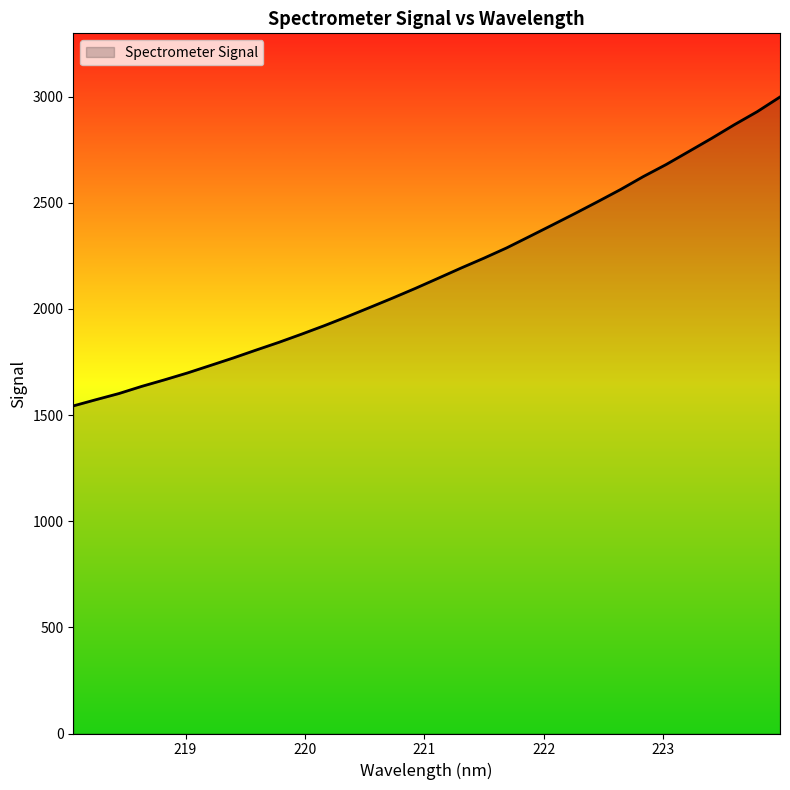

What is the difference between the maximum and minimum values?

1455.0